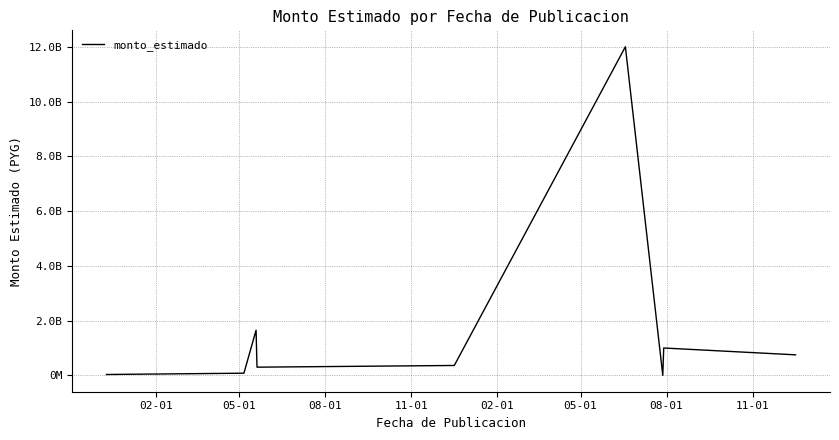

At which category does the chart reach its peak across all series?

05-01